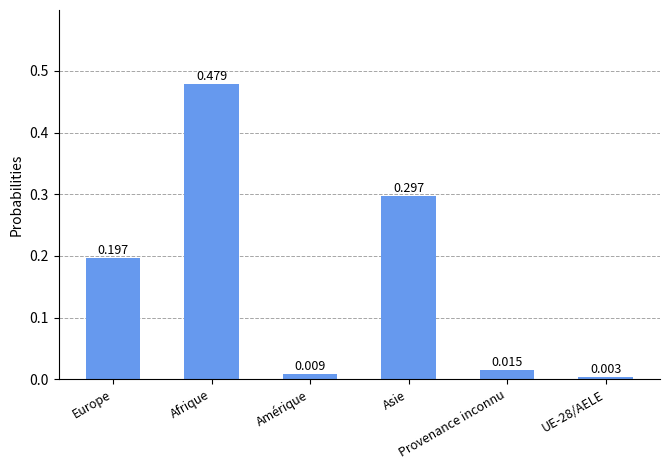

Count the number of data series in this chart.

1